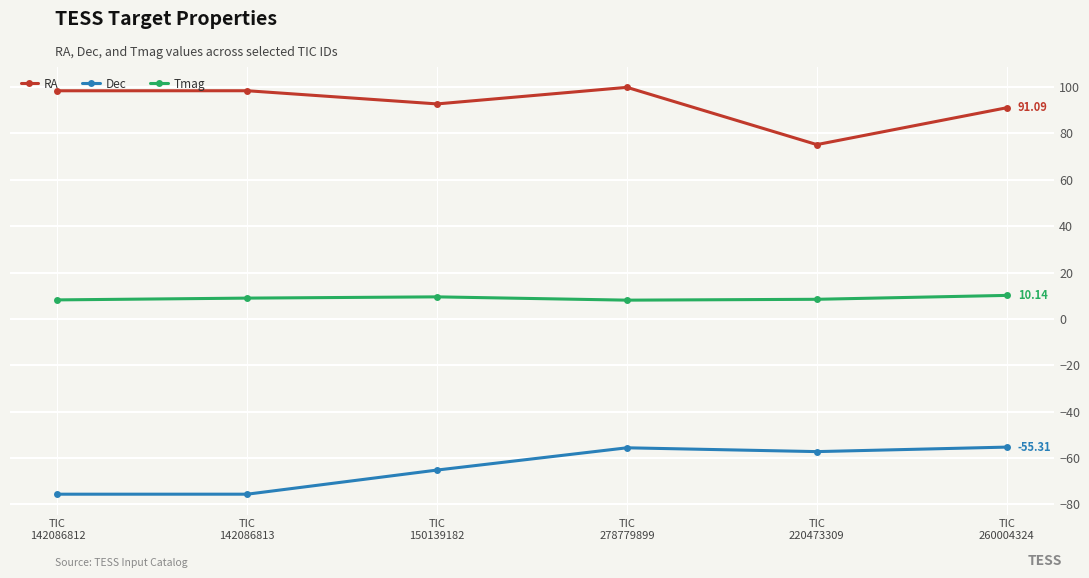

How many values in the Dec series exceed -57?

2